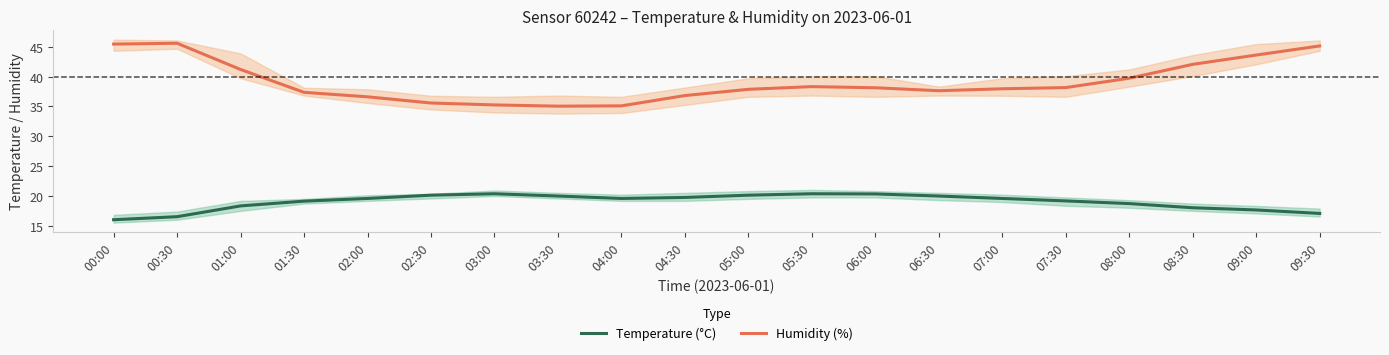

What is the smallest value displayed?

16.0